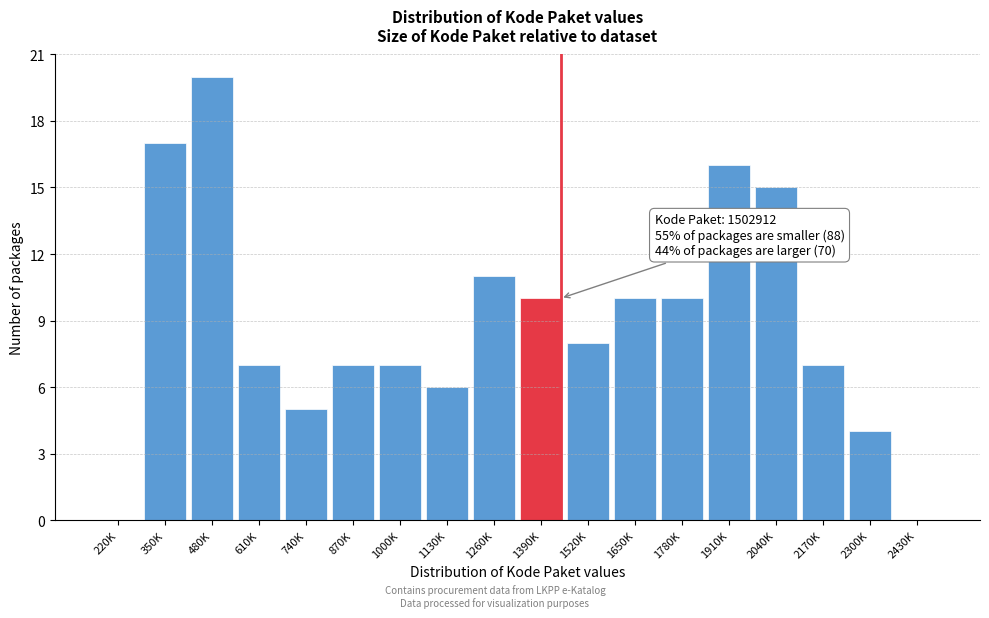

Reading left to right, what are all the values shown in this chart?

220K=0	350K=17	480K=20	610K=7	740K=5	870K=7	1000K=7	1130K=6	1260K=11	1390K=10	1520K=8	1650K=10	1780K=10	1910K=16	2040K=15	2170K=7	2300K=4	2430K=0